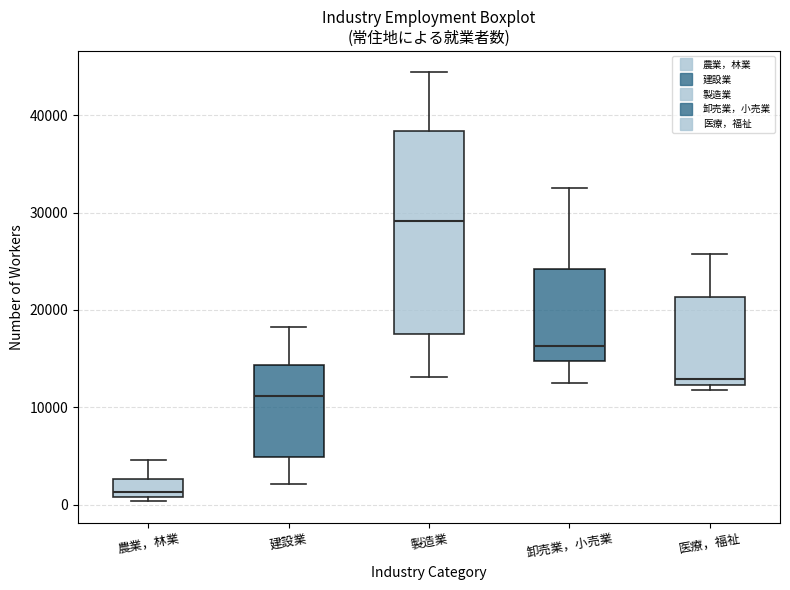

Which box's median line is the highest?

製造業